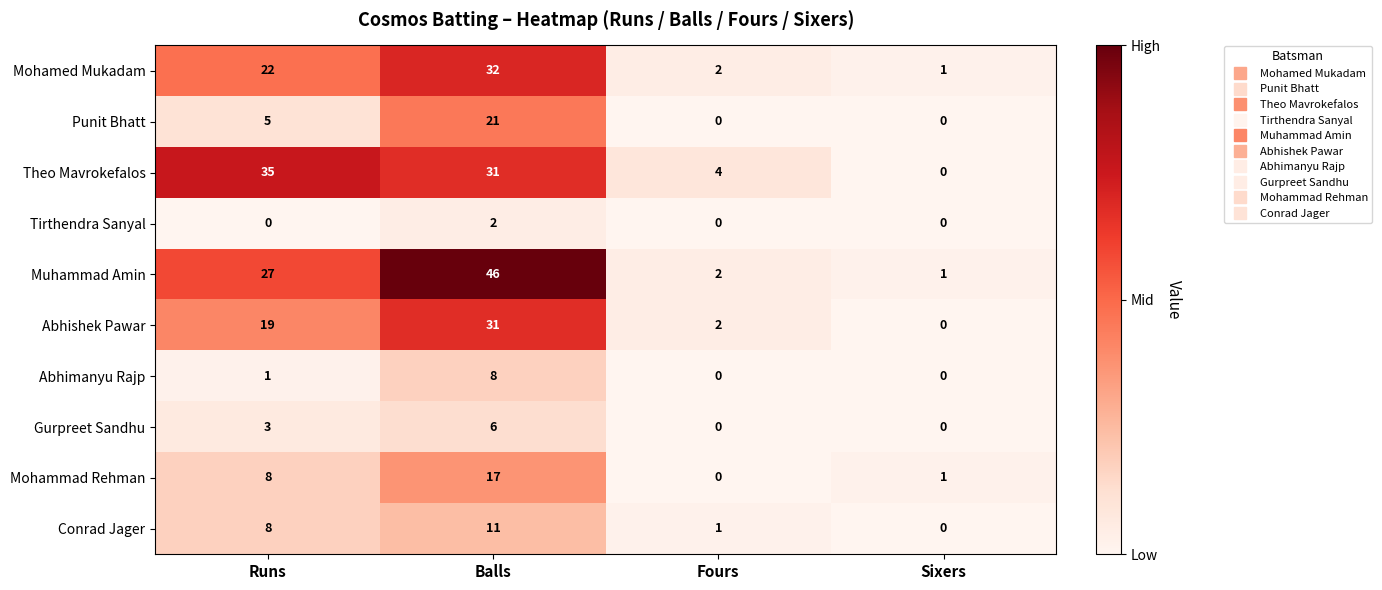

Which series has the widest spread of values?

Muhammad Amin